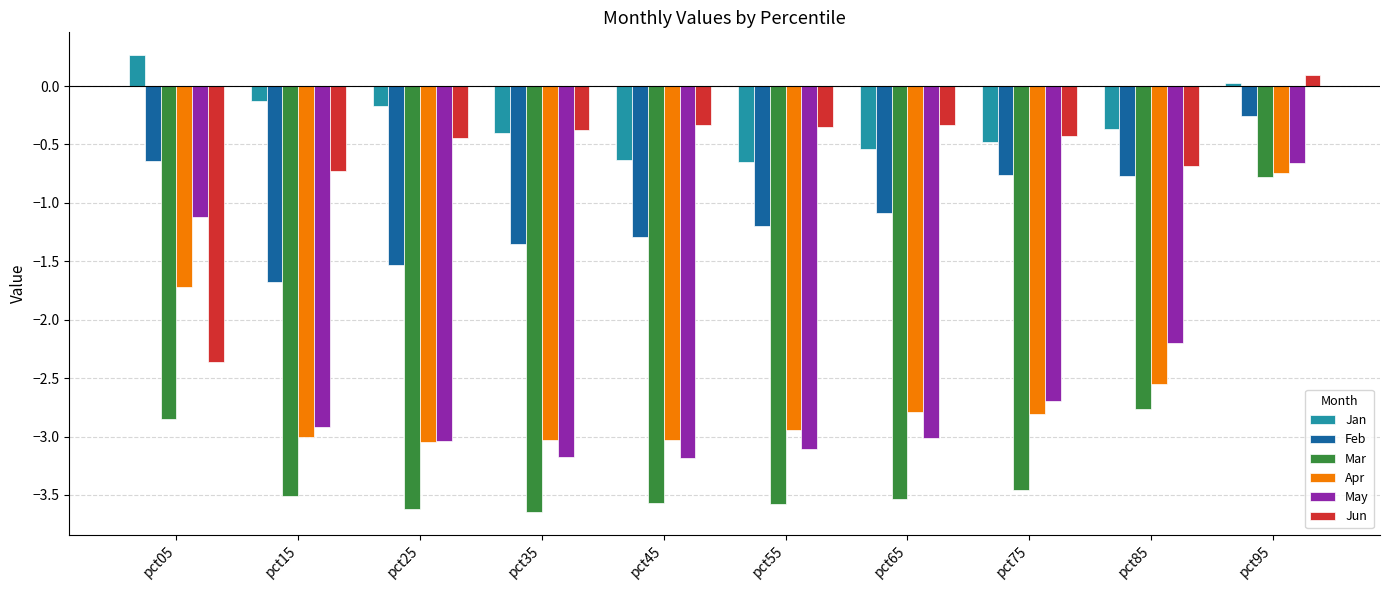

At which label is Jun closest to -1?

pct15